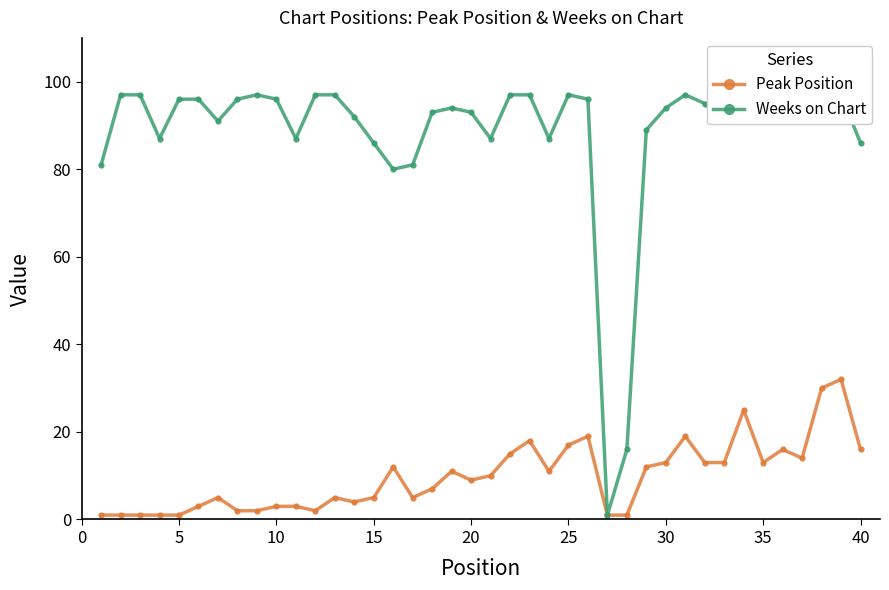

True or false: Weeks on Chart has more than 0 interior local peaks.

True